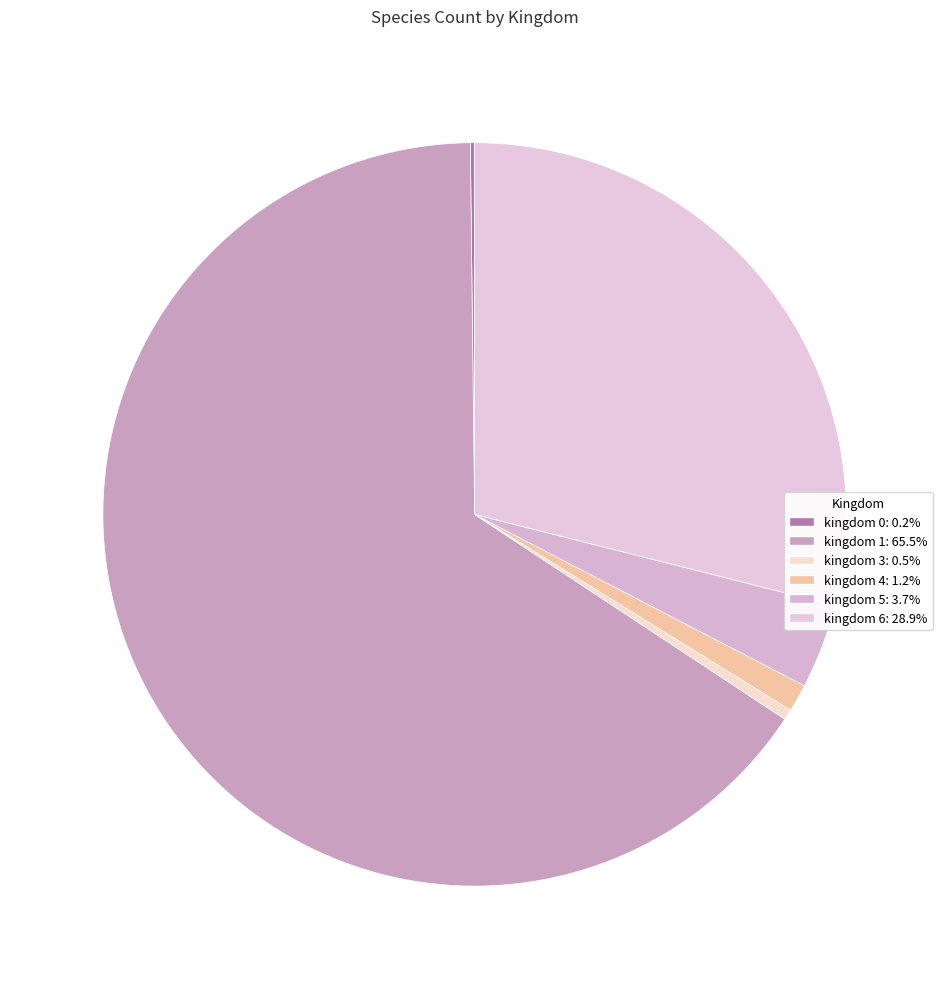

Rank the categories by value from highest to lowest.

kingdom_1, kingdom_6, kingdom_5, kingdom_4, kingdom_3, kingdom_0